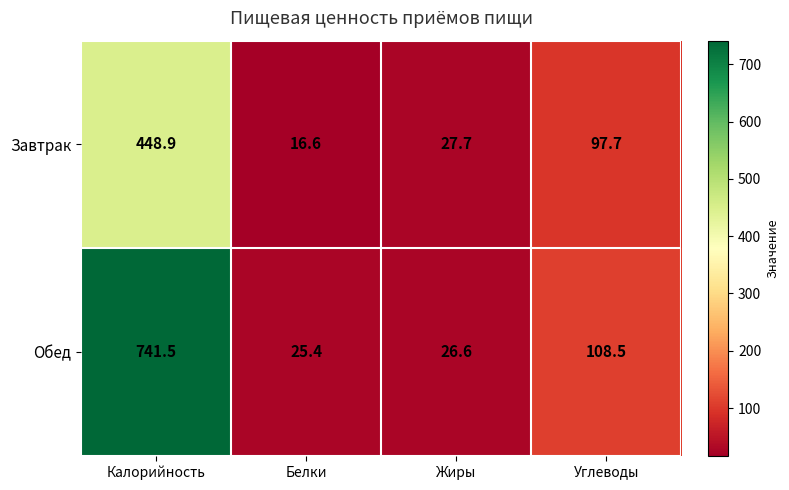

Rank the series by their maximum value, from lowest to highest.

Завтрак, Обед